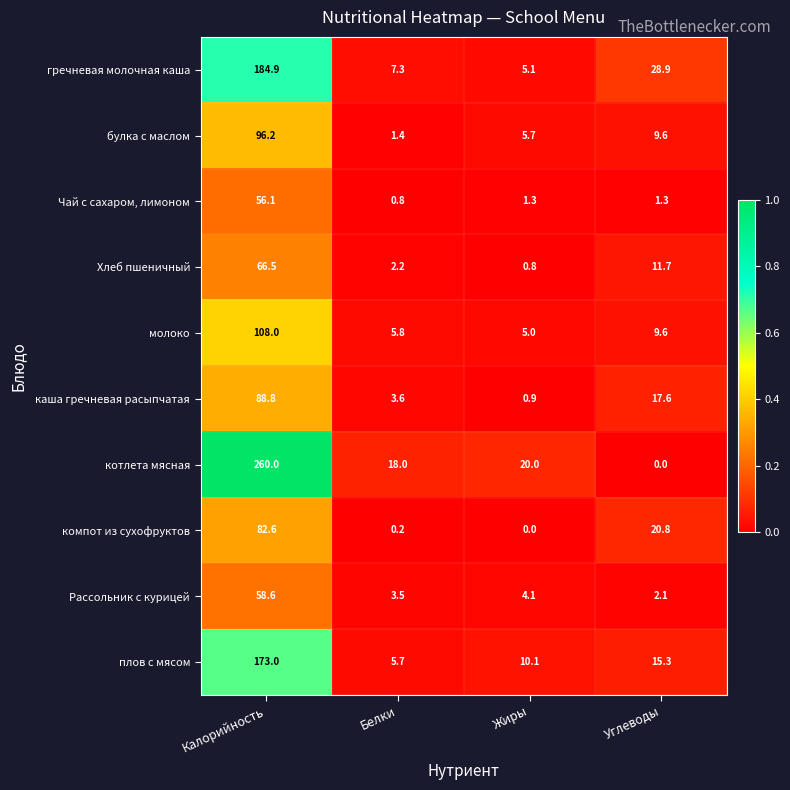

Which category has the highest value in the булка с маслом series?

Калорийность